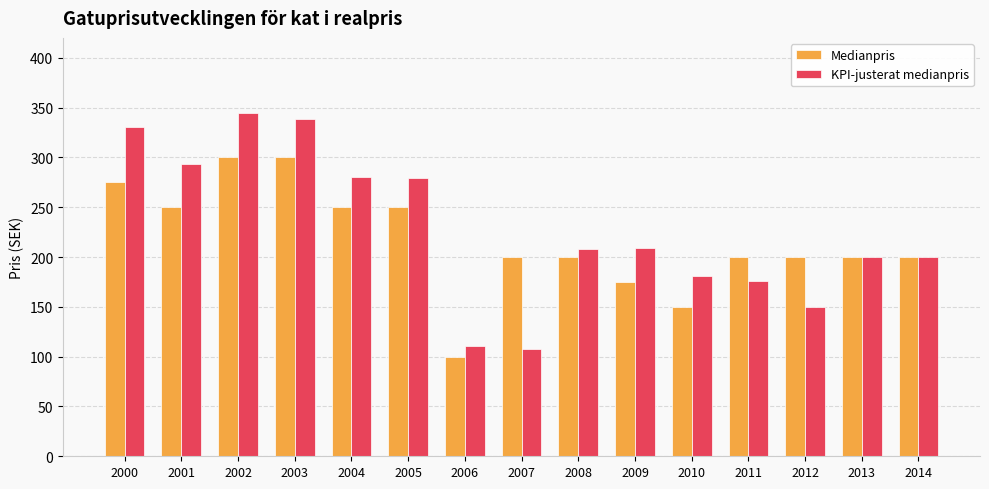

At which label does Medianpris first exceed 200?

2000